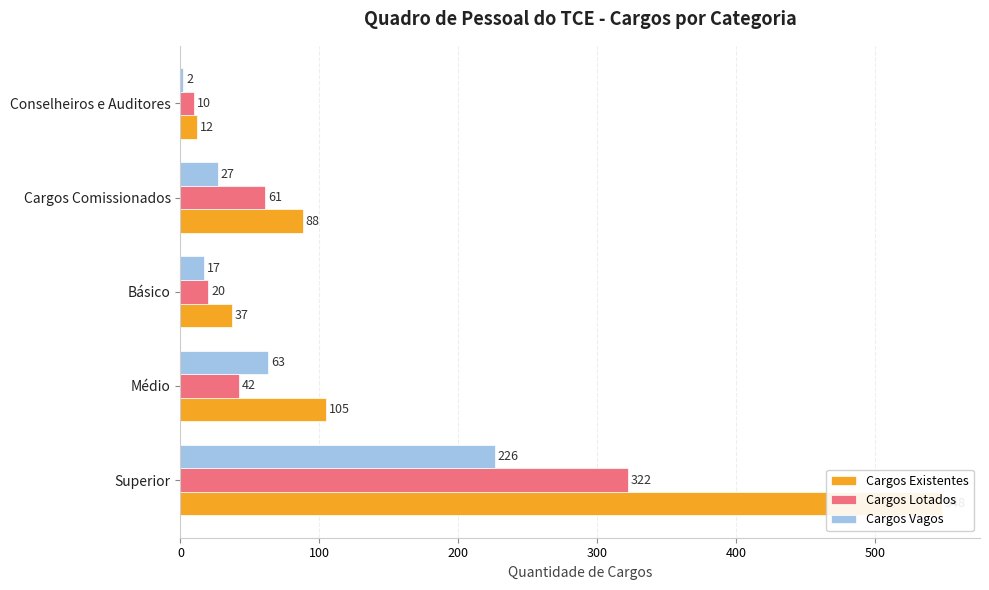

Which series has the largest range (max minus min)?

Cargos Existentes